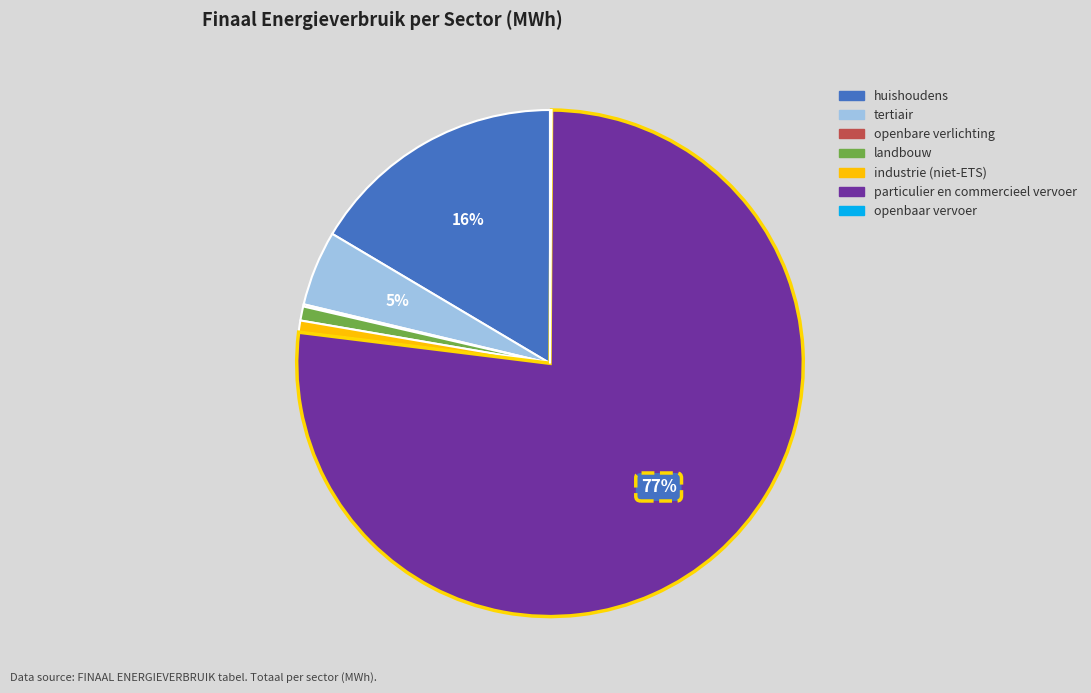

Is it true that industrie (niet-ETS) is 1% of the pie?

True